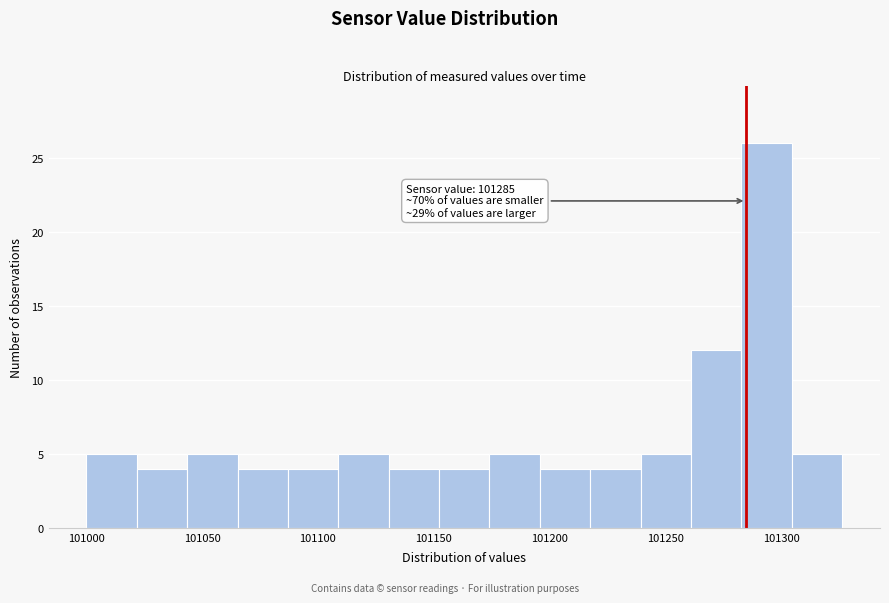

Over which range of the x-axis is the bar tallest?

101285 to 101305